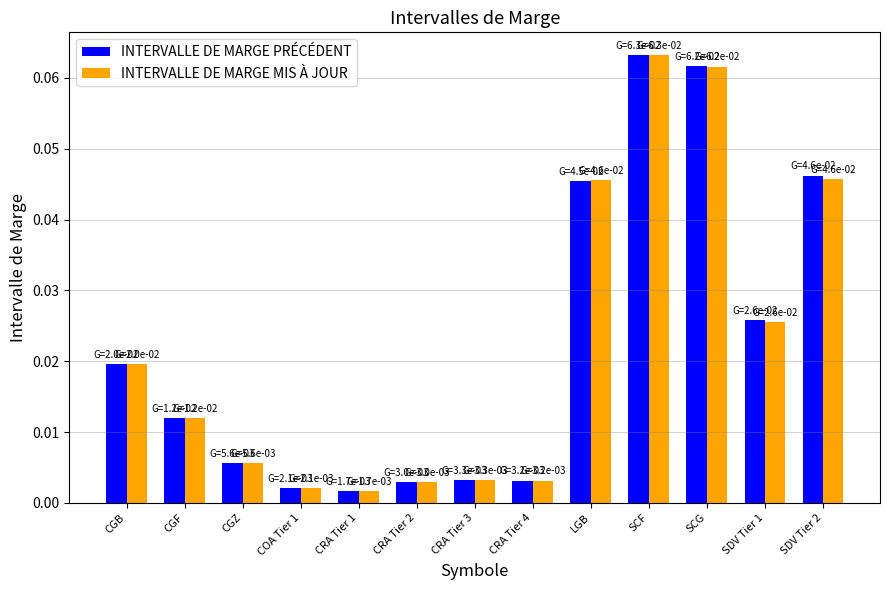

What is the sum of all INTERVALLE DE MARGE PRÉCÉDENT values?

0.3